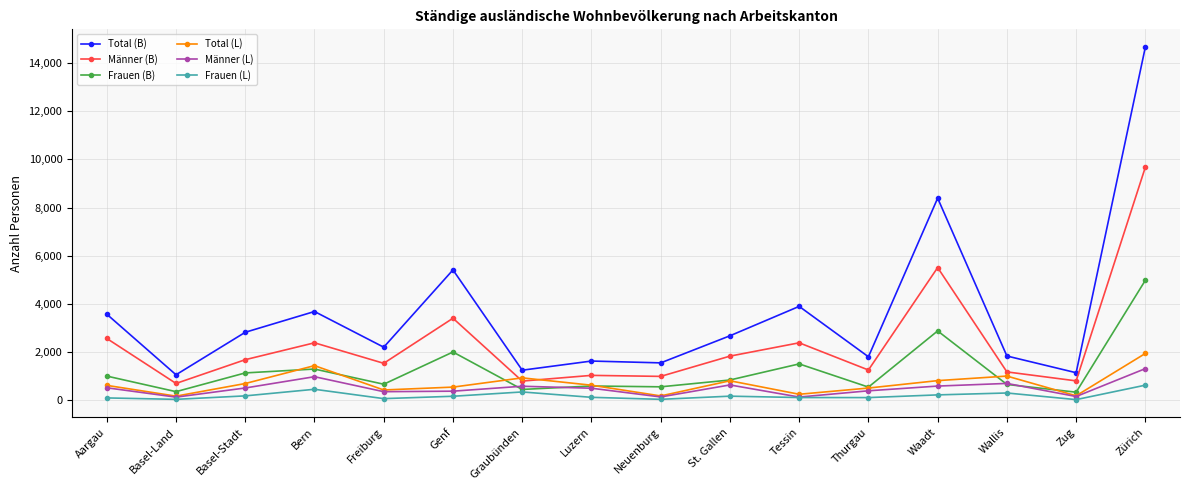

The value of Total (B) at Luzern is 853. True or false?

False